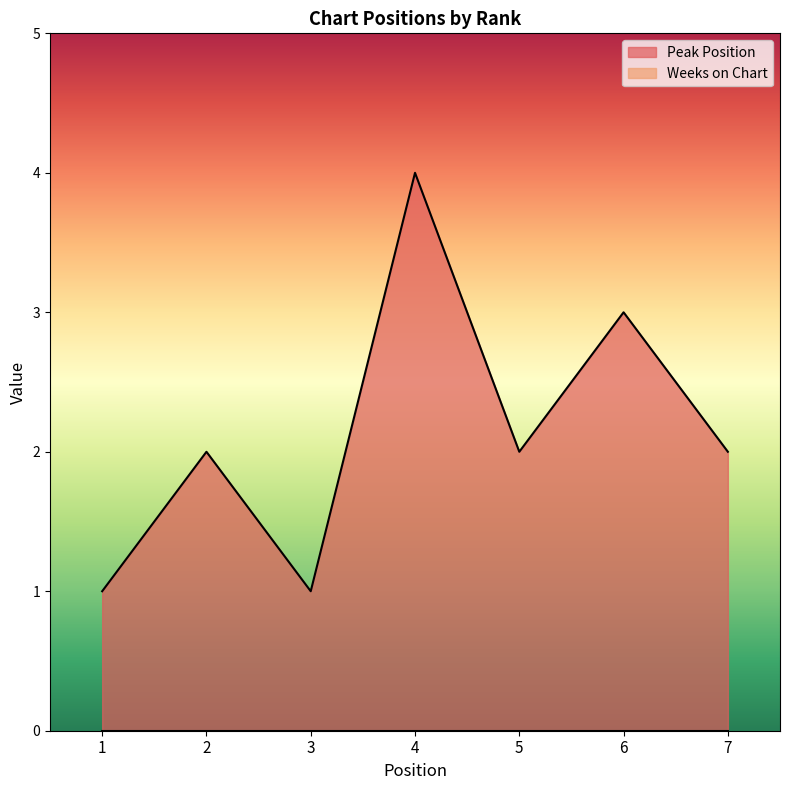

True or false: the data shows 2 at 2.

True